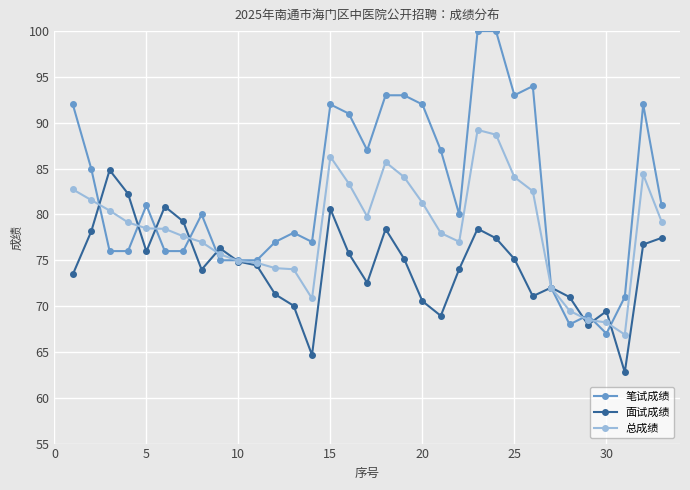

Which series has the largest total across all categories?

笔试成绩